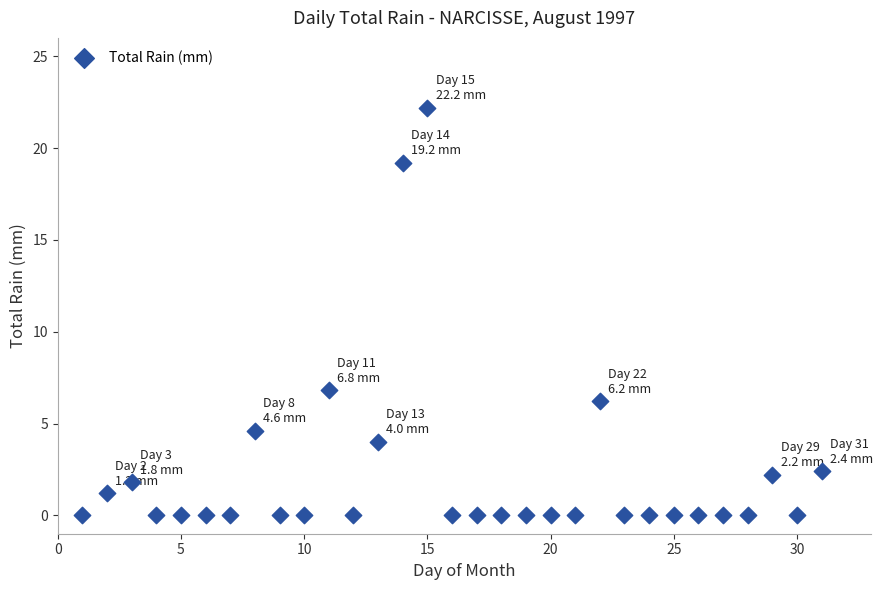

What is the range of X values (max minus min)?

30.0